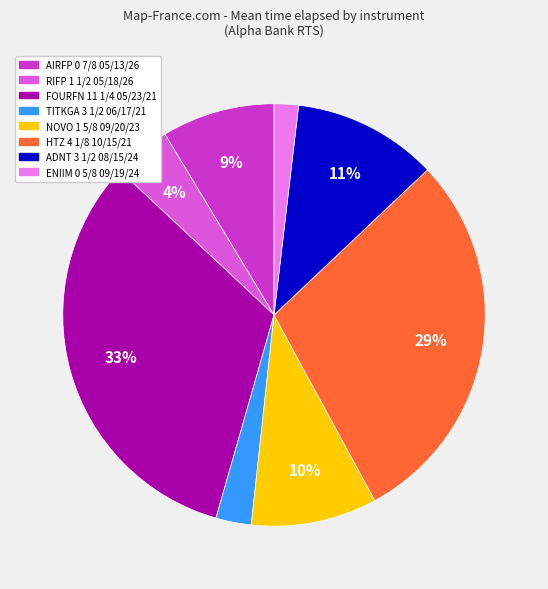

Rank the categories by value from lowest to highest.

ENIIM 0 5/8 09/19/24, TITKGA 3 1/2 06/17/21, RIFP 1 1/2 05/18/26, AIRFP 0 7/8 05/13/26, NOVO 1 5/8 09/20/23, ADNT 3 1/2 08/15/24, HTZ 4 1/8 10/15/21, FOURFN 11 1/4 05/23/21